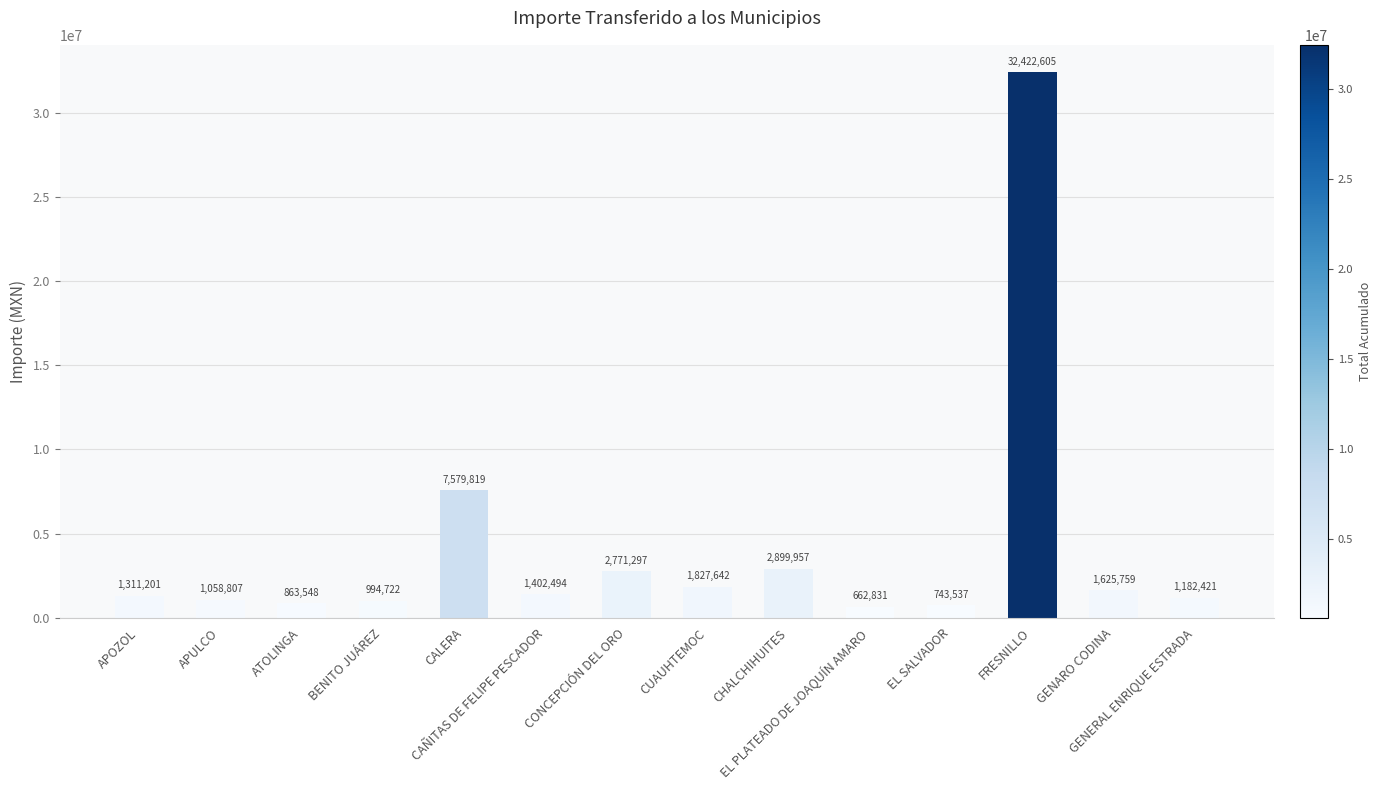

What is the difference between the maximum and minimum values?

31759774